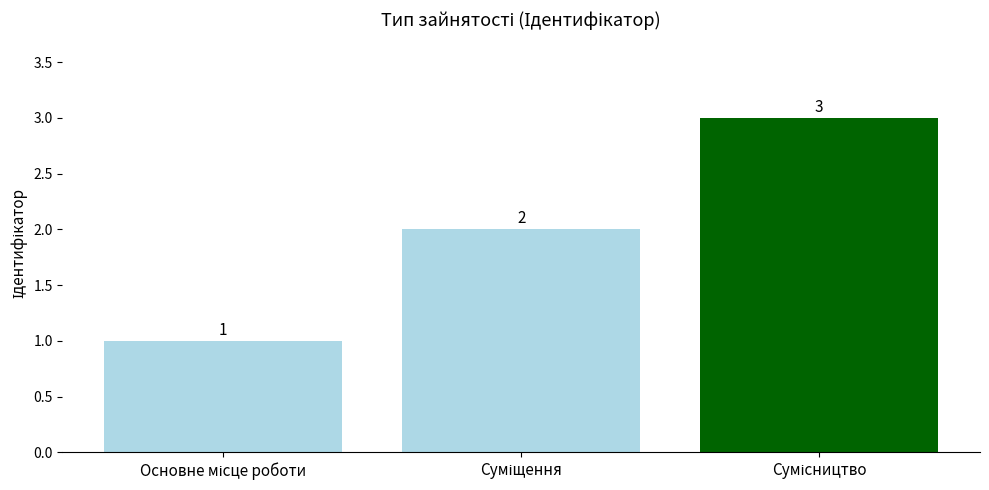

How many data points are less than 2?

1